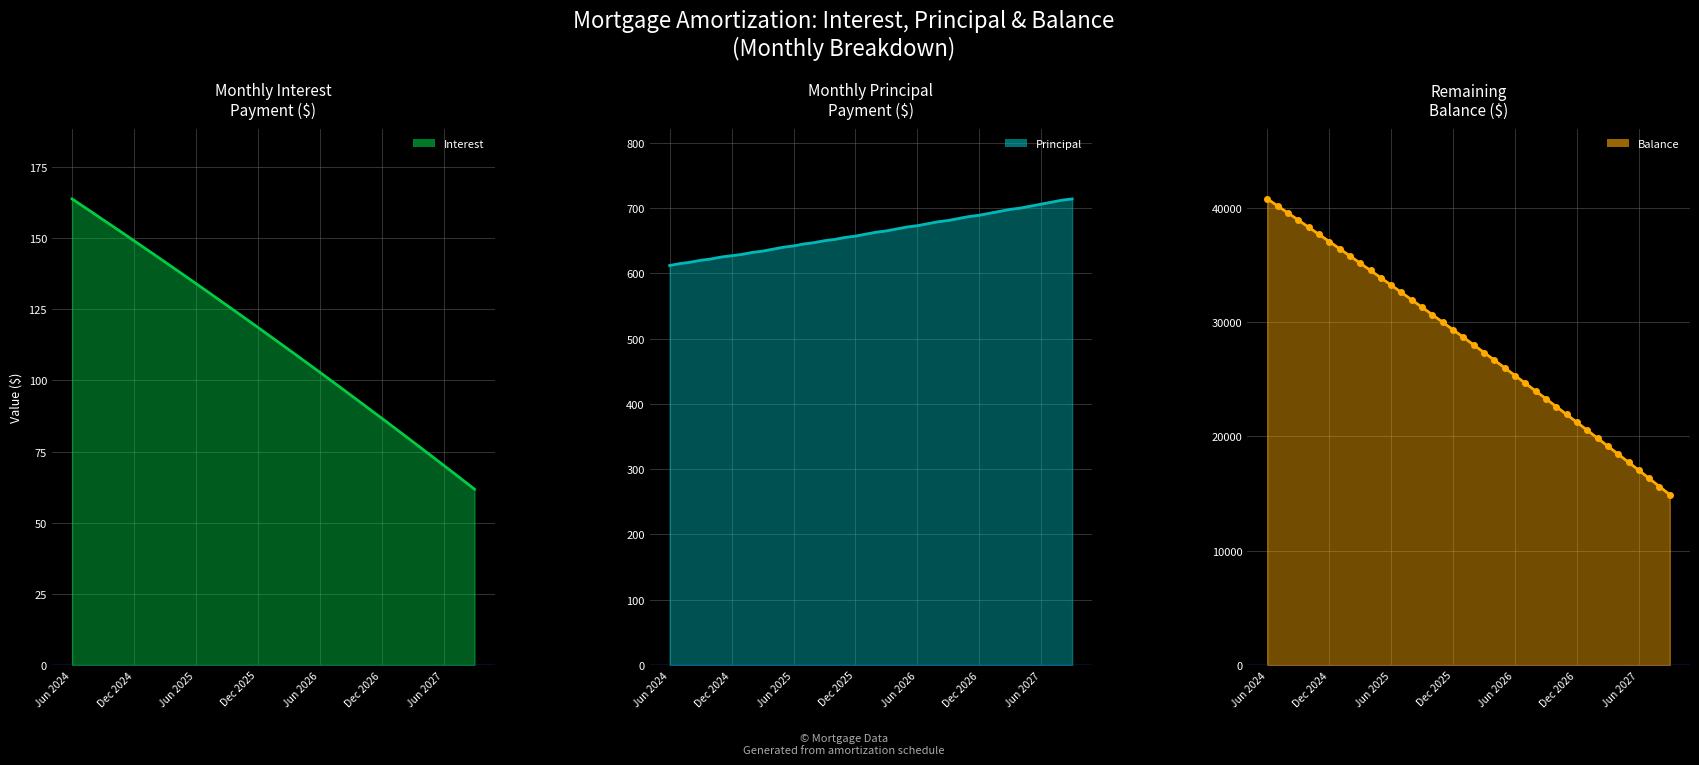

What is the minimum value for Balance markers?

14894.0